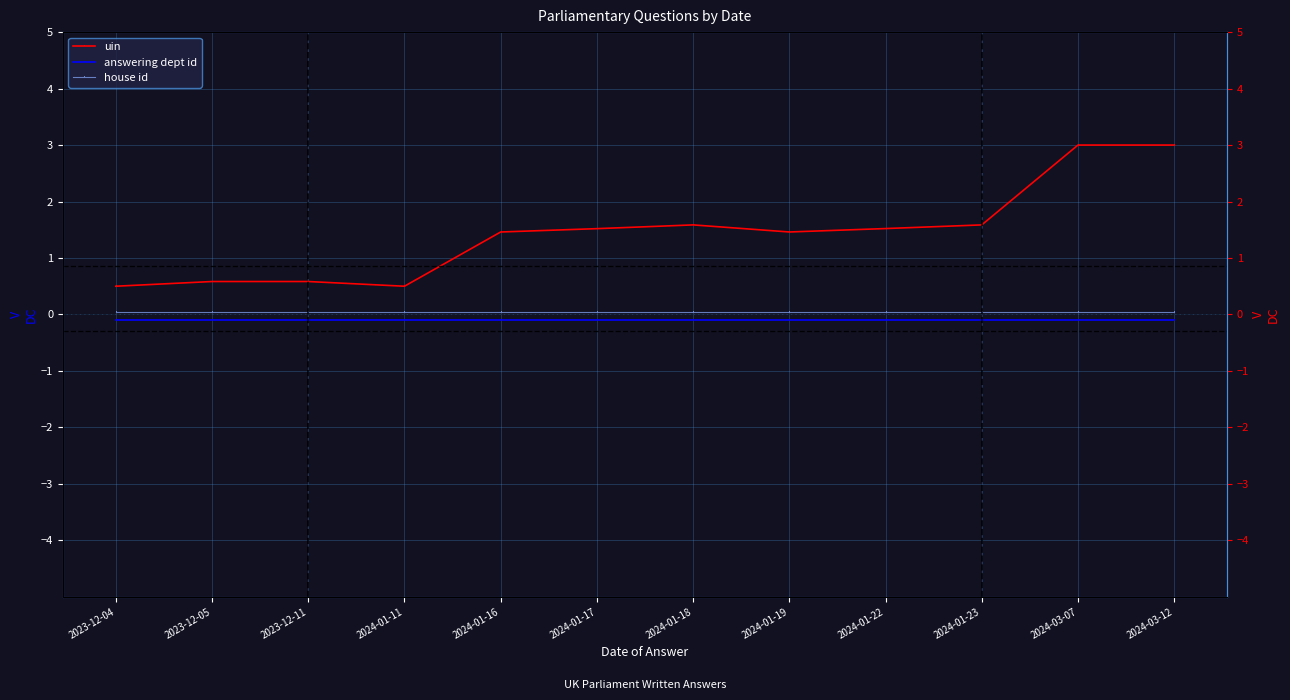

At which category does uin reach its first local valley?

2024-01-11